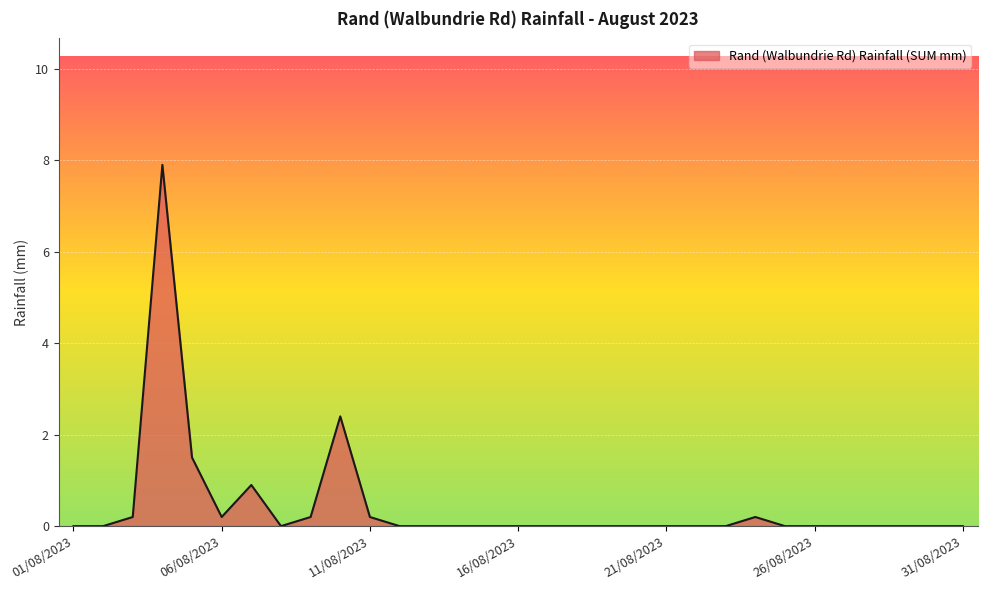

What is the difference between the maximum and minimum values?

7.9